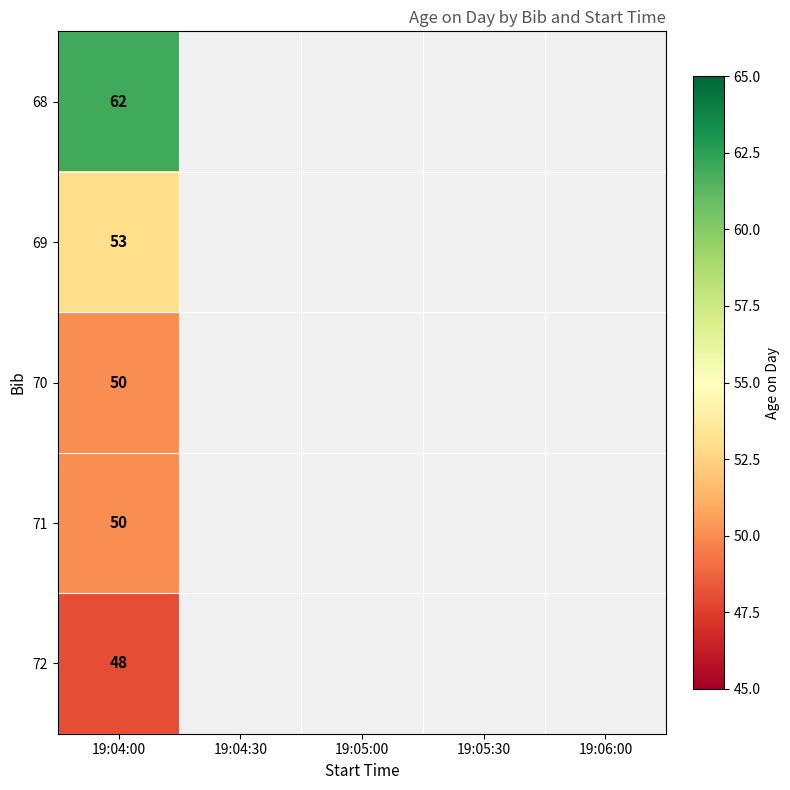

Is it true that 72 equals 79 at 19:04:00?

False